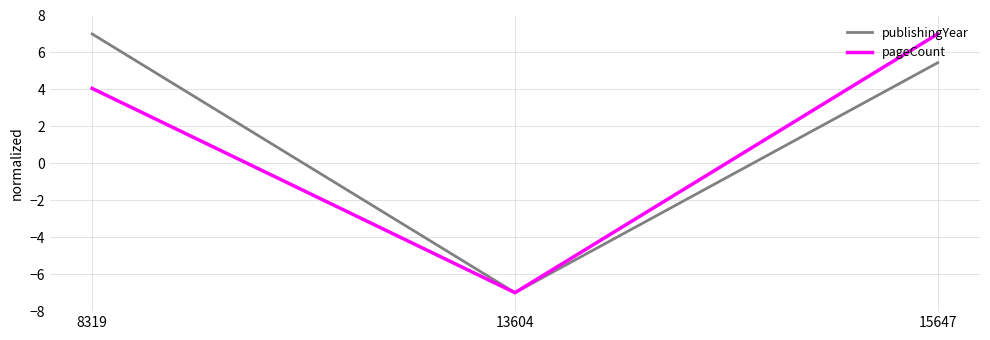

Rank the series at 15647 from highest to lowest value.

pageCount, publishingYear